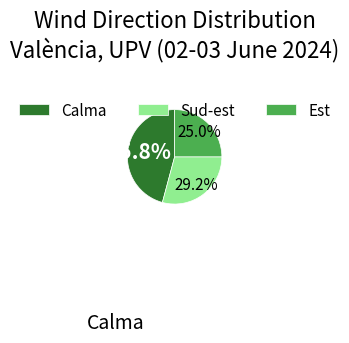

Is there any slice that represents more than half of the pie?

No